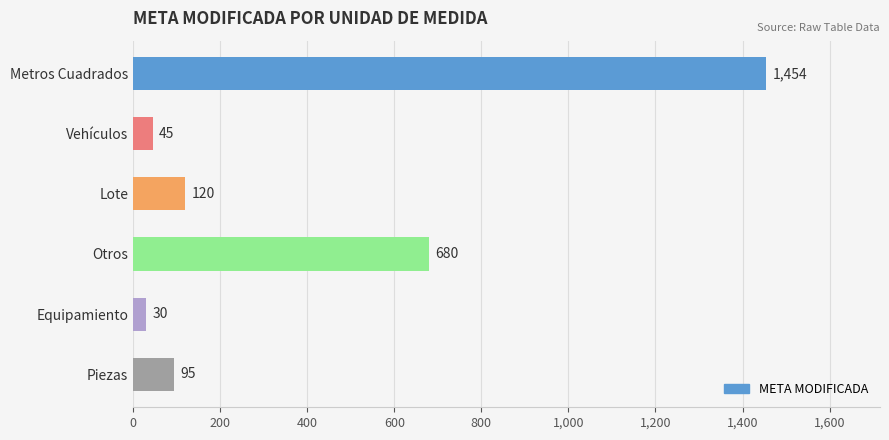

What is the minimum value shown in the chart?

30